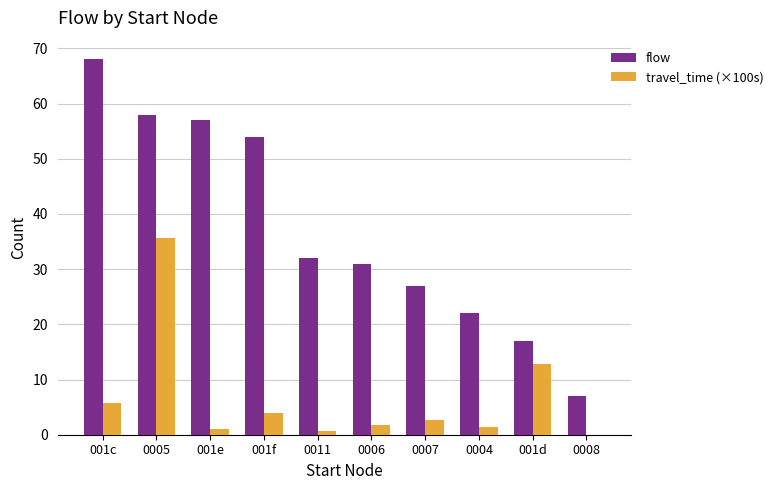

How many series are shown in this chart?

2